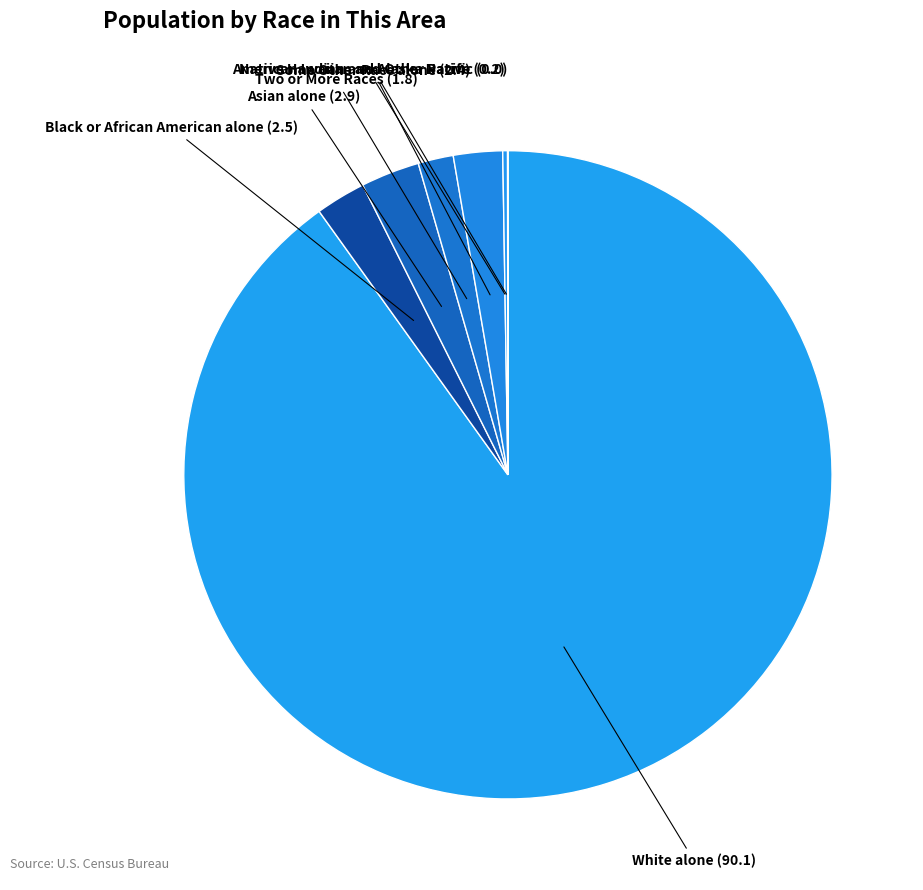

What is the smallest slice in the pie chart?

Native Hawaiian and Other Pacific